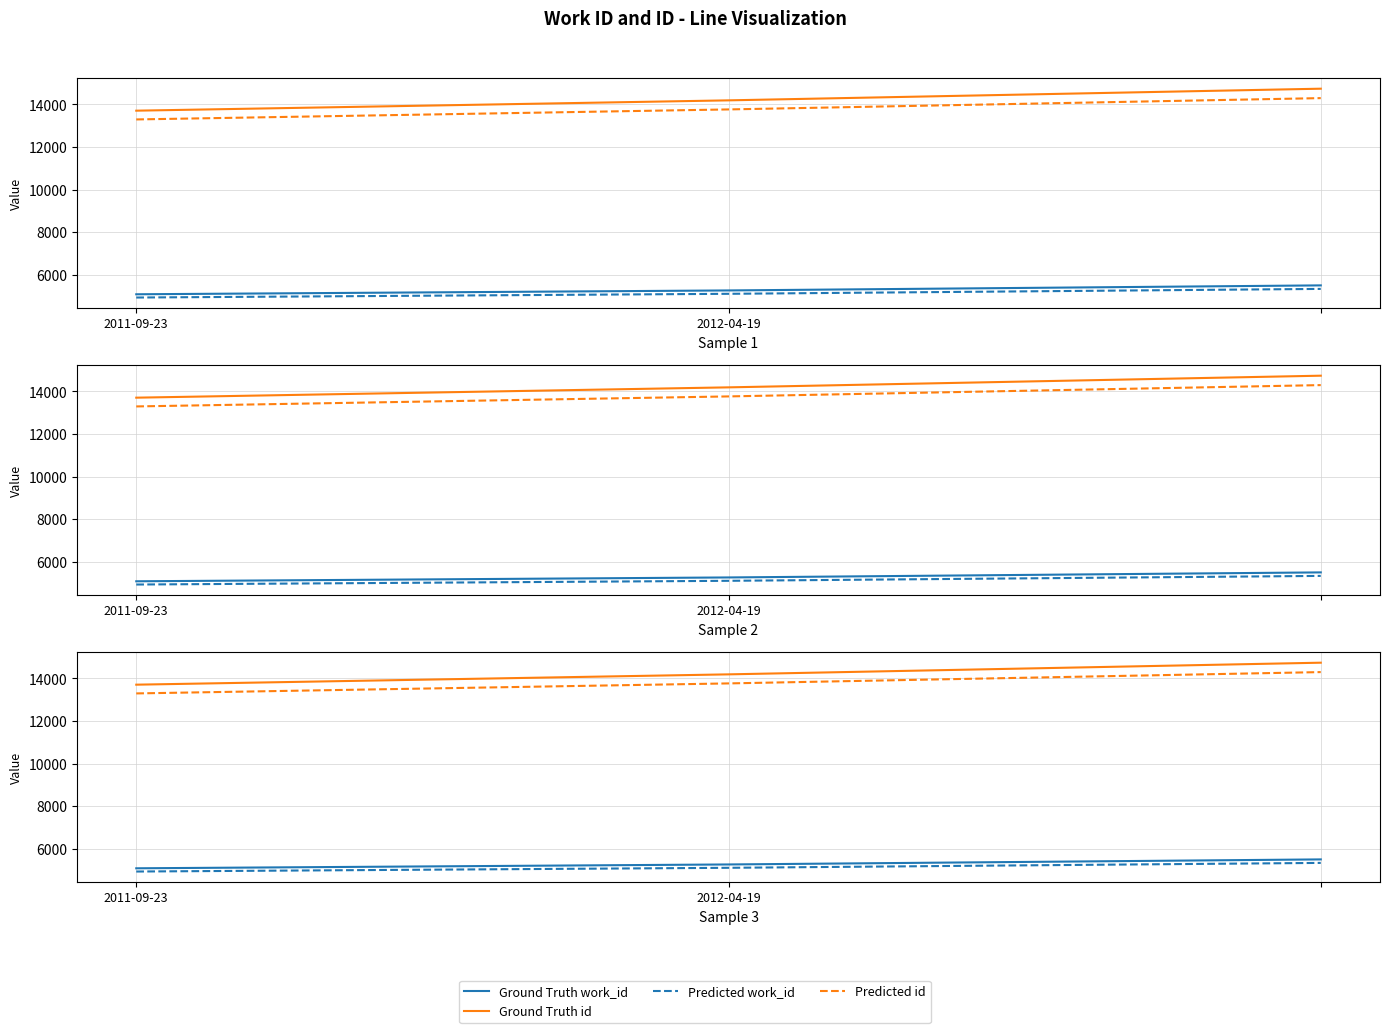

What are all the series names shown in the legend?

Ground Truth work_id, Ground Truth id, Predicted work_id, Predicted id